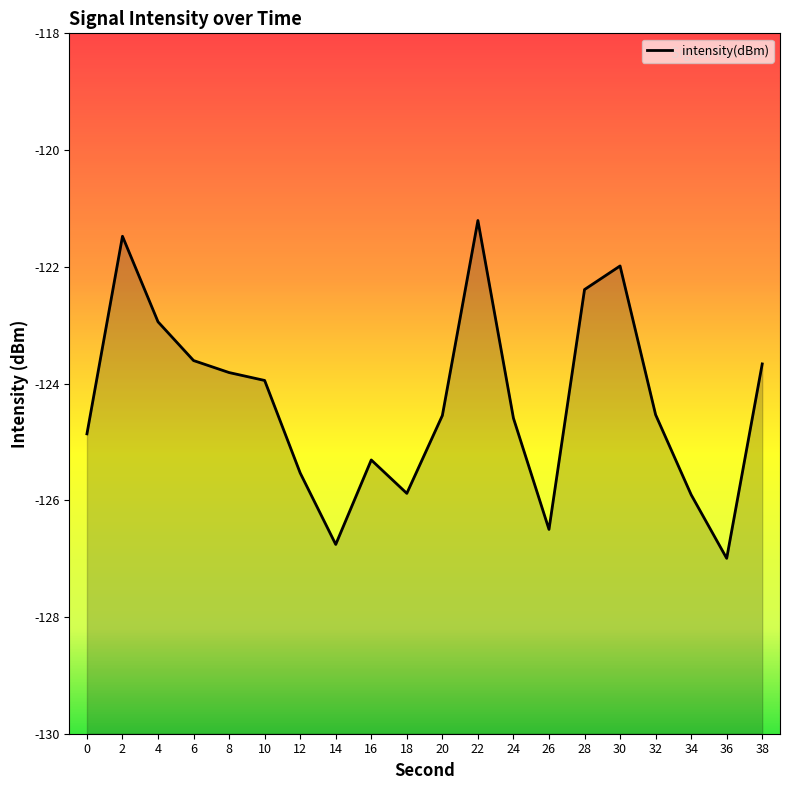

True or false: the data has more than 1 interior local peaks.

True